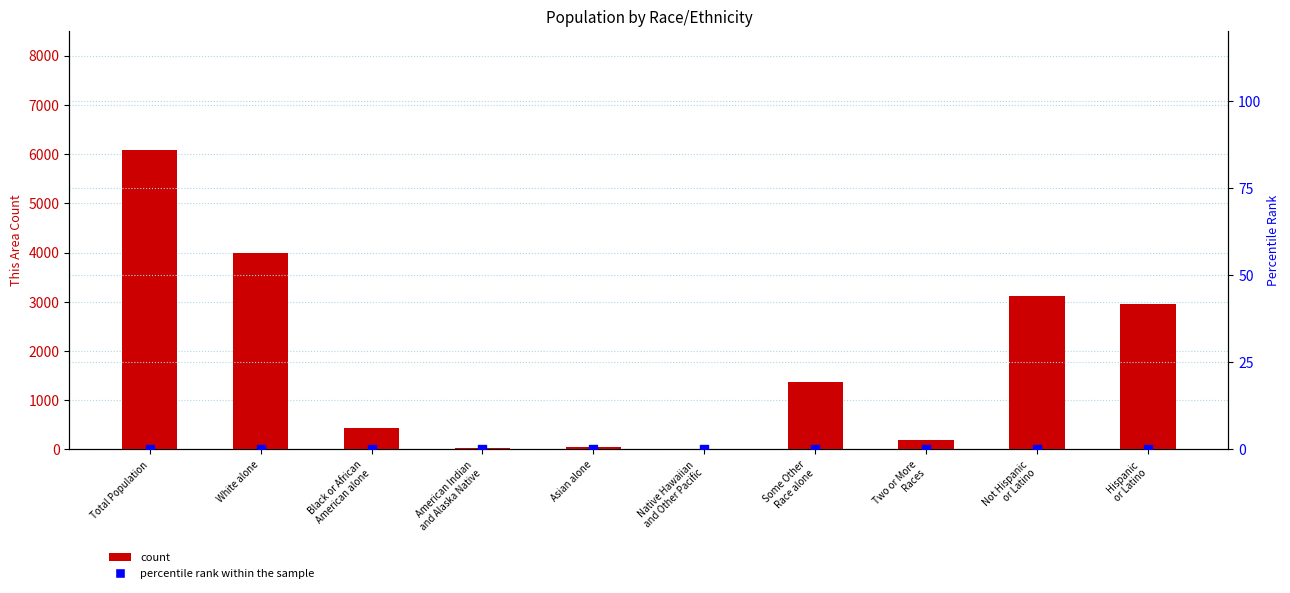

Which series reaches the minimum Y coordinate?

percentile rank within the sample